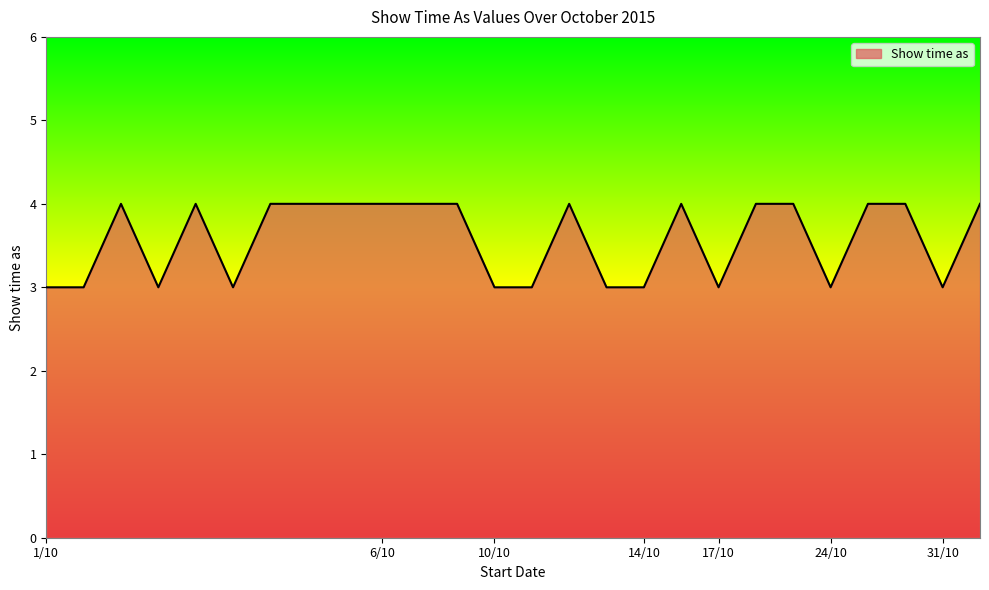

Does the chart have visible grid lines?

No